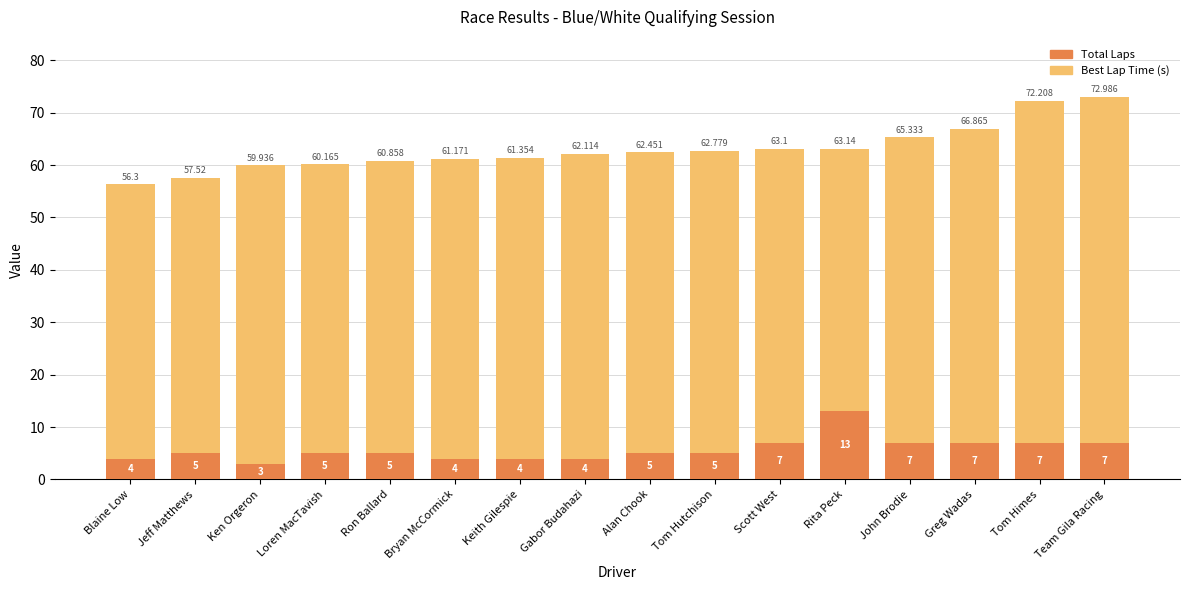

What position from the right is Jeff Matthews?

15